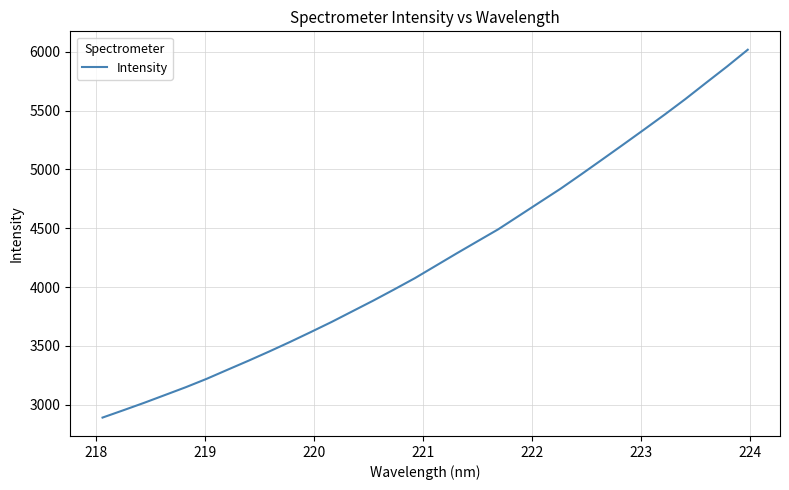

Count the number of values greater than 4181.

16